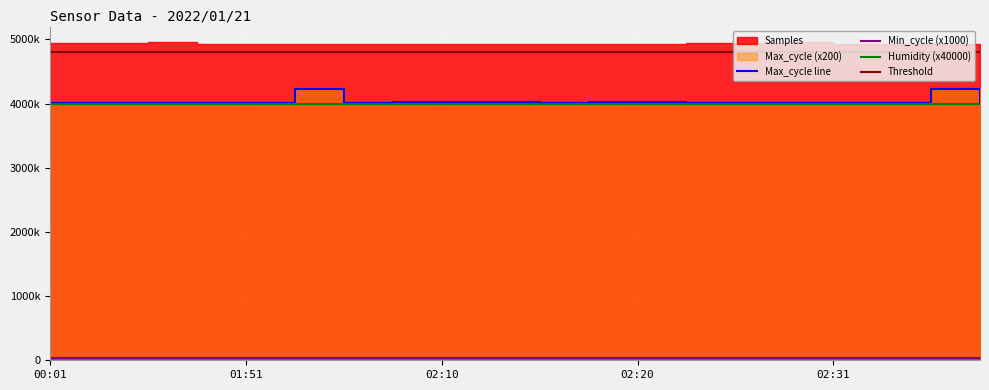

What is the label of the 1st point from the left?

00:01